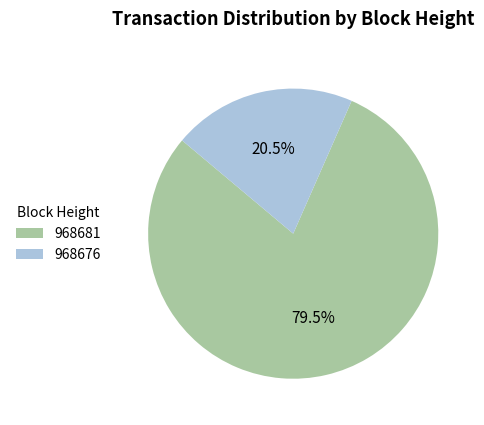

What percentage do 968676 and 968681 together represent?

100.0%